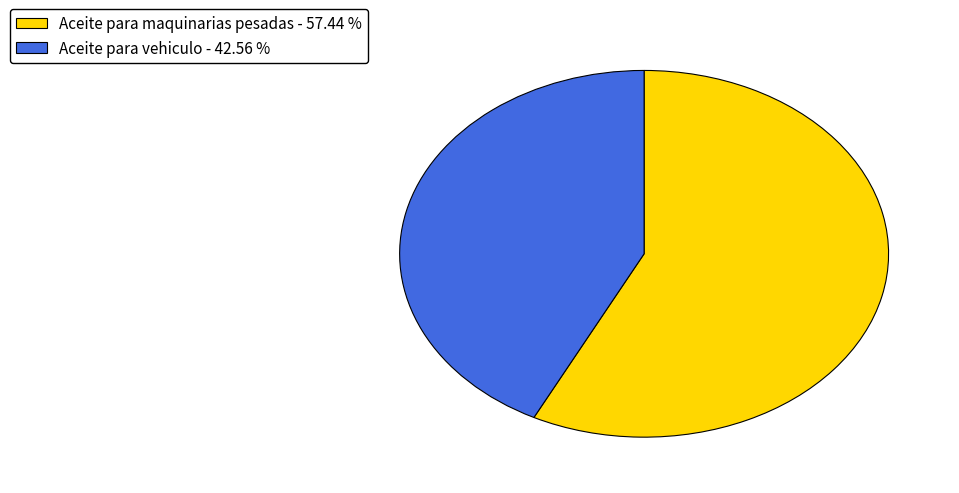

The Aceite para vehiculo slice represents 34% of the pie. True or false?

False